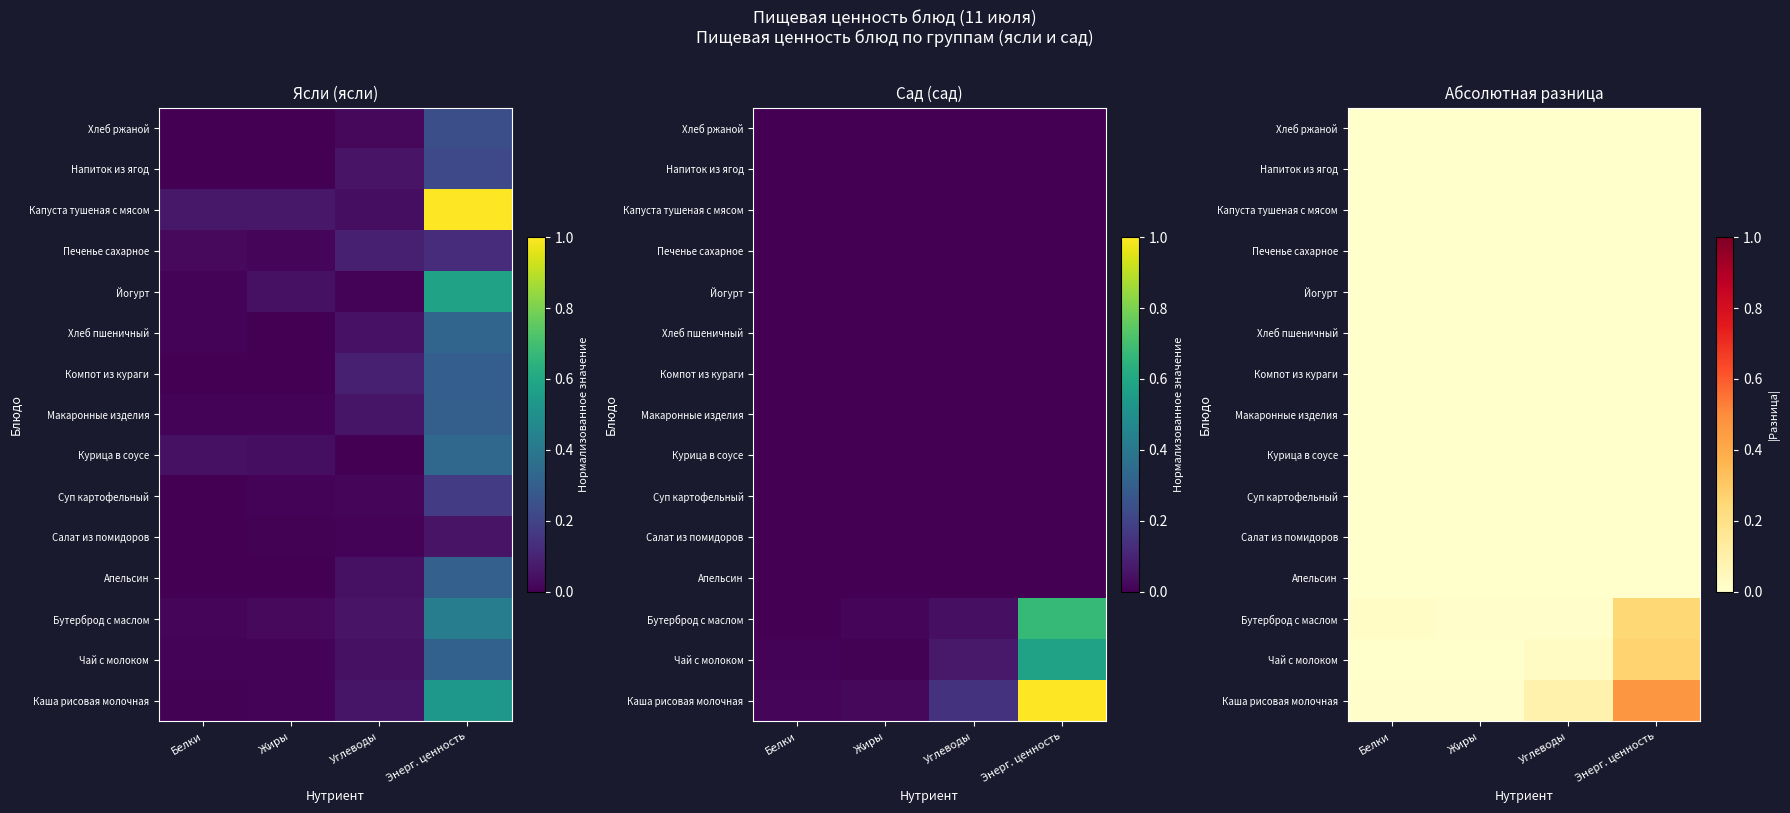

Which category has the lowest value in the Хлеб ржаной series?

Белки